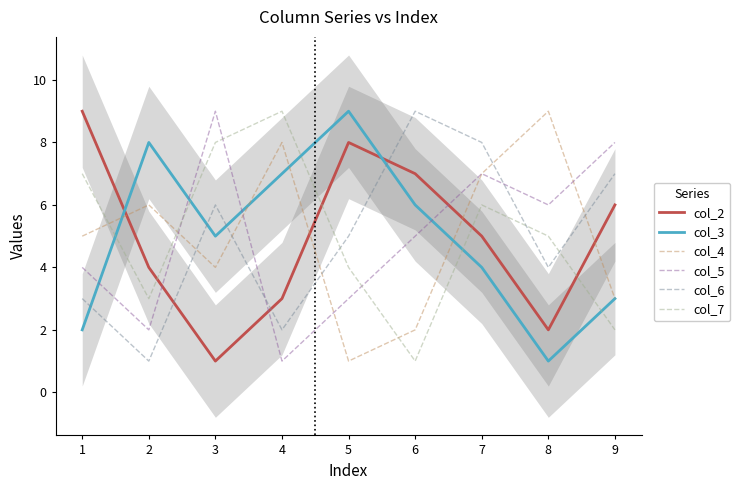

What is the sum of the col_6 values at 5 and 1?

8